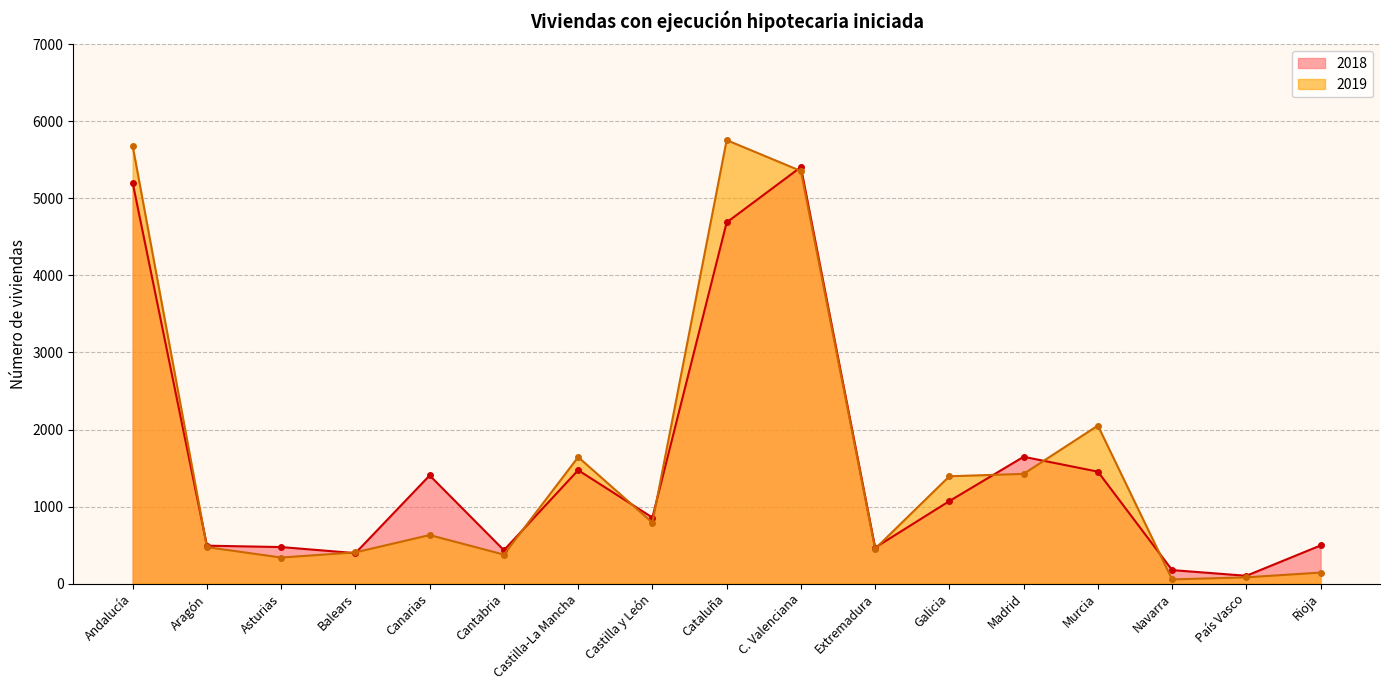

Reading left to right, extract all data points from this chart.

2018: Andalucía=5204	Aragón=492	Asturias=474	Balears=395	Canarias=1404	Cantabria=433	Castilla-La Mancha=1472	Castilla y León=857	Cataluña=4688	C. Valenciana=5407	Extremadura=467	Galicia=1071	Madrid=1646	Murcia=1453	Navarra=175	País Vasco=101	Rioja=495
2019: Andalucía=5681	Aragón=473	Asturias=338	Balears=405	Canarias=630	Cantabria=376	Castilla-La Mancha=1642	Castilla y León=791	Cataluña=5757	C. Valenciana=5356	Extremadura=452	Galicia=1393	Madrid=1424	Murcia=2051	Navarra=54	País Vasco=81	Rioja=143